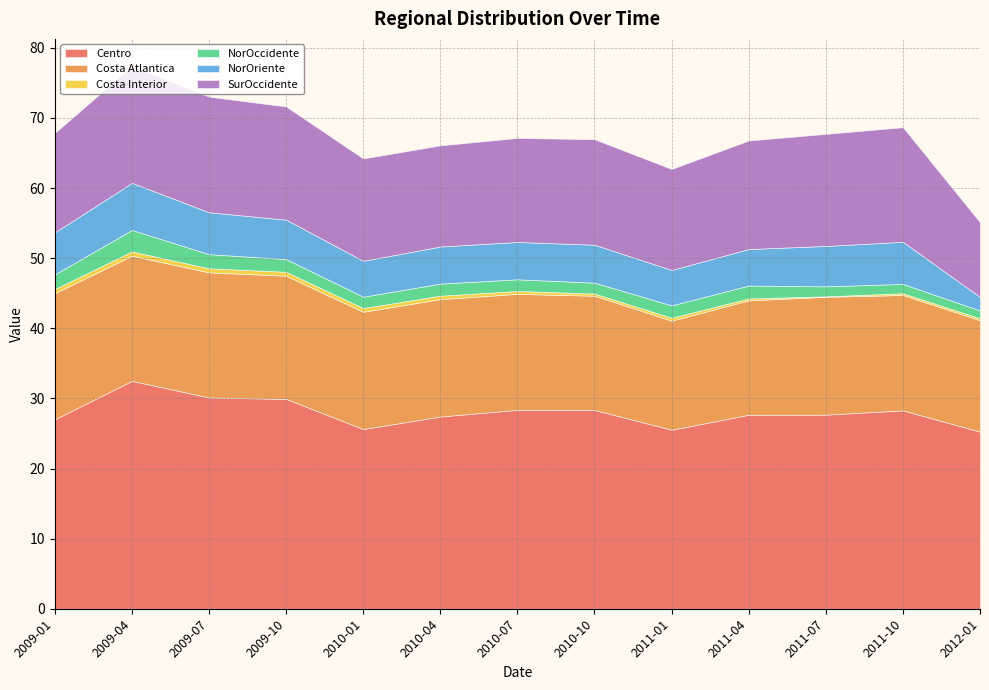

In NorOccidente, how many points are lower than both neighbors (excluding endpoints)?

2